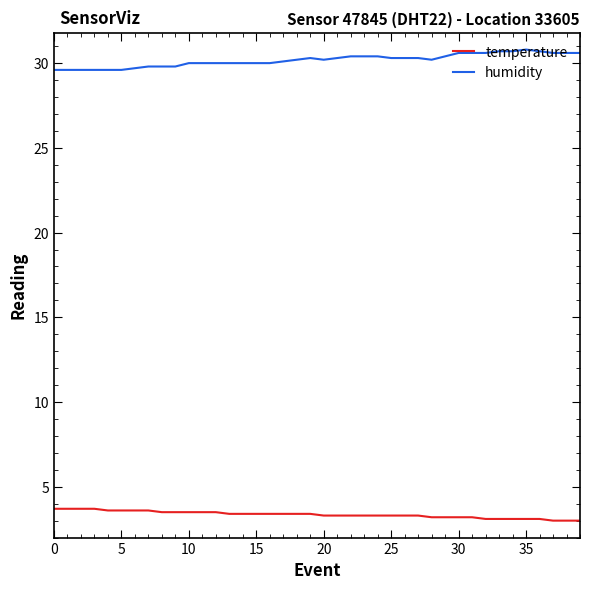

What are all the series names shown in the legend?

temperature, humidity